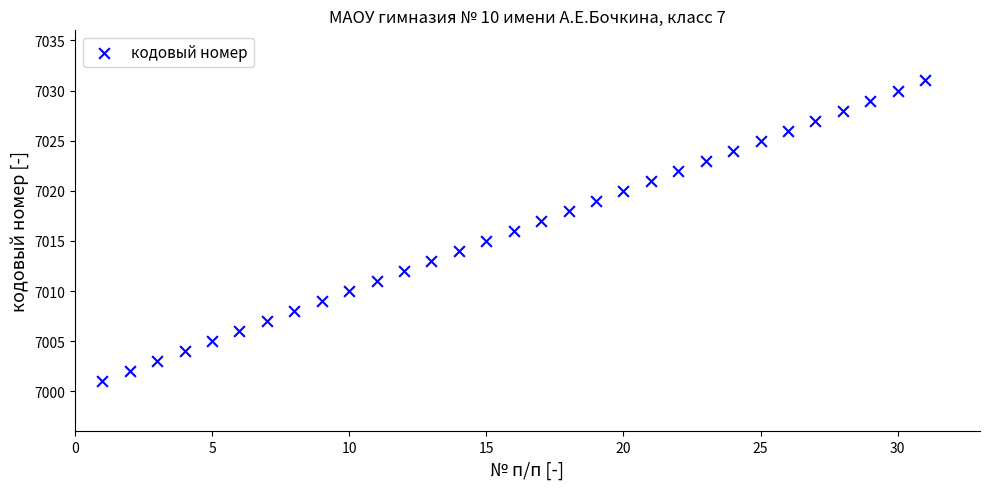

What is the range of X values (max minus min)?

30